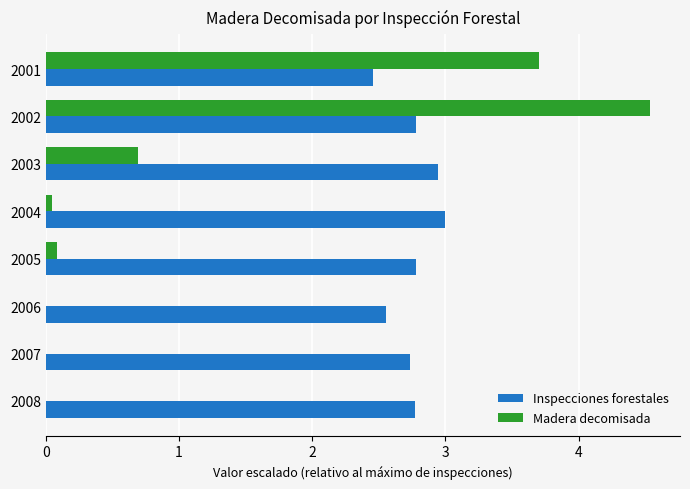

What is the sum of all Inspecciones forestales values?

22.0